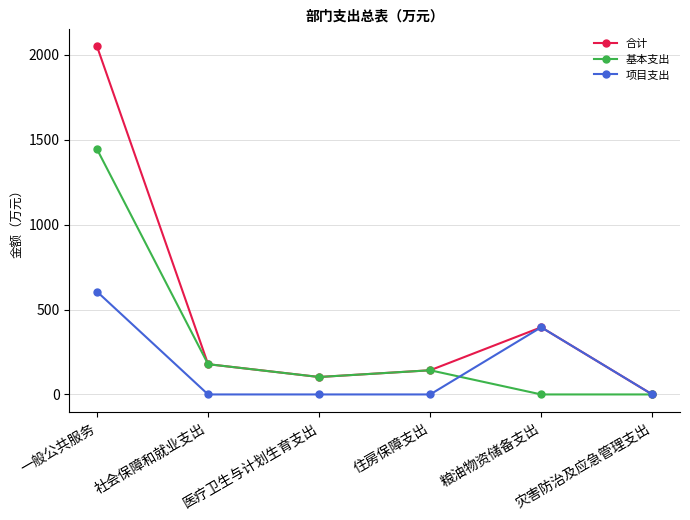

Count the number of categories in the chart.

6